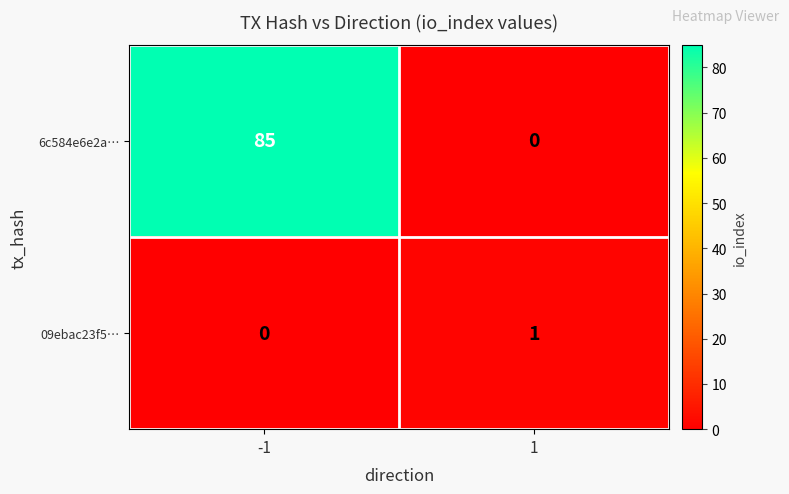

Is the value of 09ebac23f5… at 1 greater than the value of 6c584e6e2a… at 1?

Yes